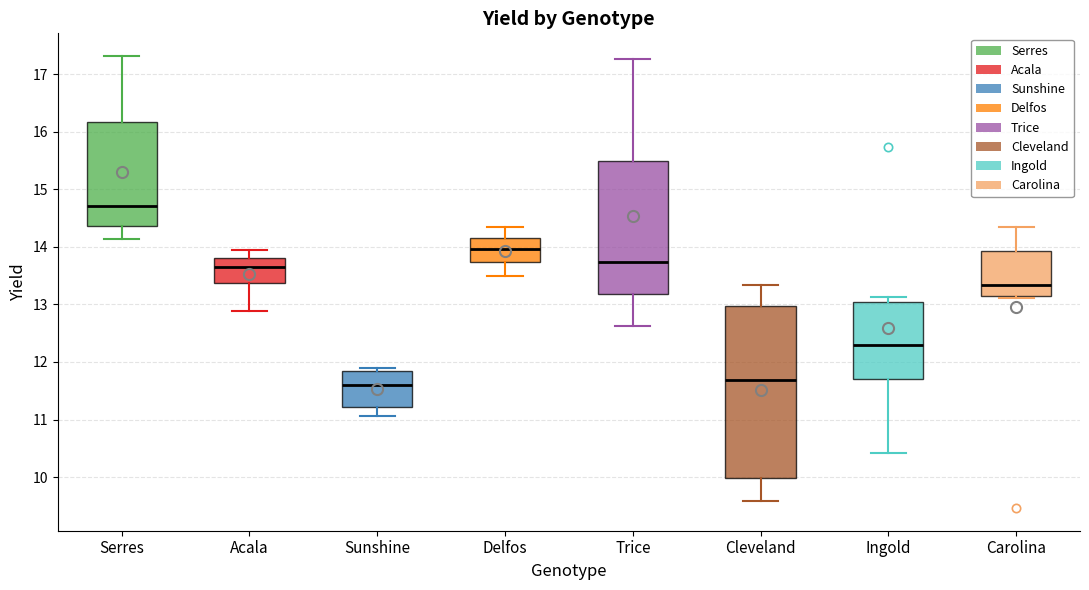

Comparing the boxes themselves (not the whiskers), which one is the tallest?

Cleveland